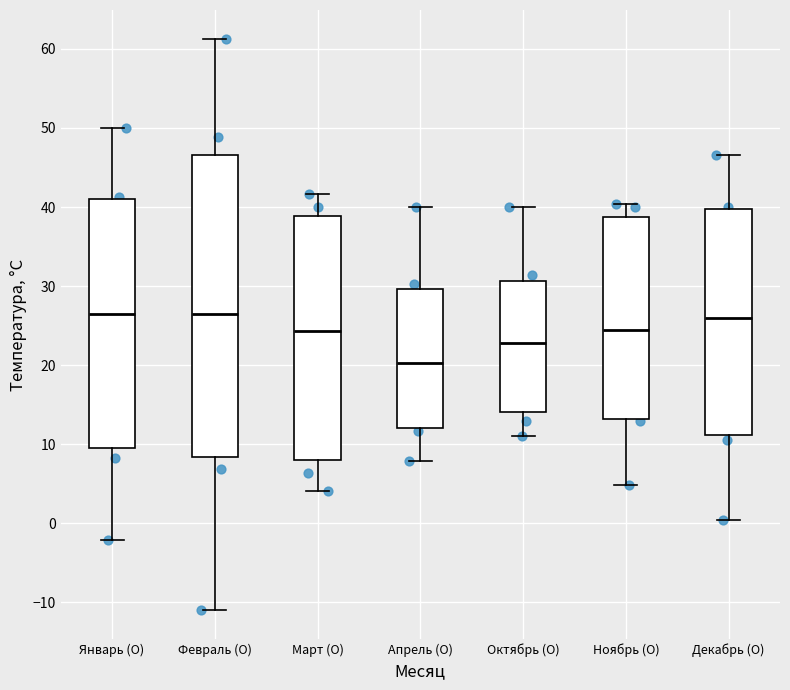

Reading left to right, transcribe this box plot: for each box, give where its median line is, the range the box spans, and where its two whiskers end, as read against the y-axis. The values are not printed on the chart, so give them approximately, as read against the axis.

Январь (О): median 27, box 9 to 41, whiskers -2 to 50
Февраль (О): median 27, box 8 to 47, whiskers -11 to 61
Март (О): median 24, box 8 to 39, whiskers 4 to 42
Апрель (О): median 20, box 12 to 30, whiskers 8 to 40
Октябрь (О): median 23, box 14 to 31, whiskers 11 to 40
Ноябрь (О): median 24, box 13 to 39, whiskers 5 to 40
Декабрь (О): median 26, box 11 to 40, whiskers 0 to 47